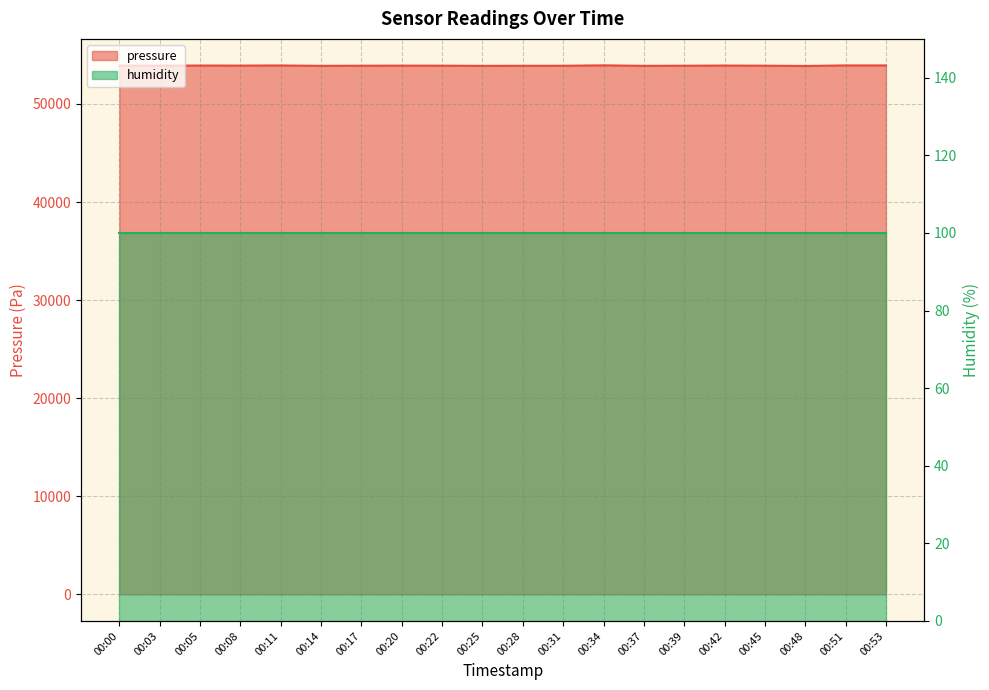

What is the difference between the maximum and second lowest values?

54.2